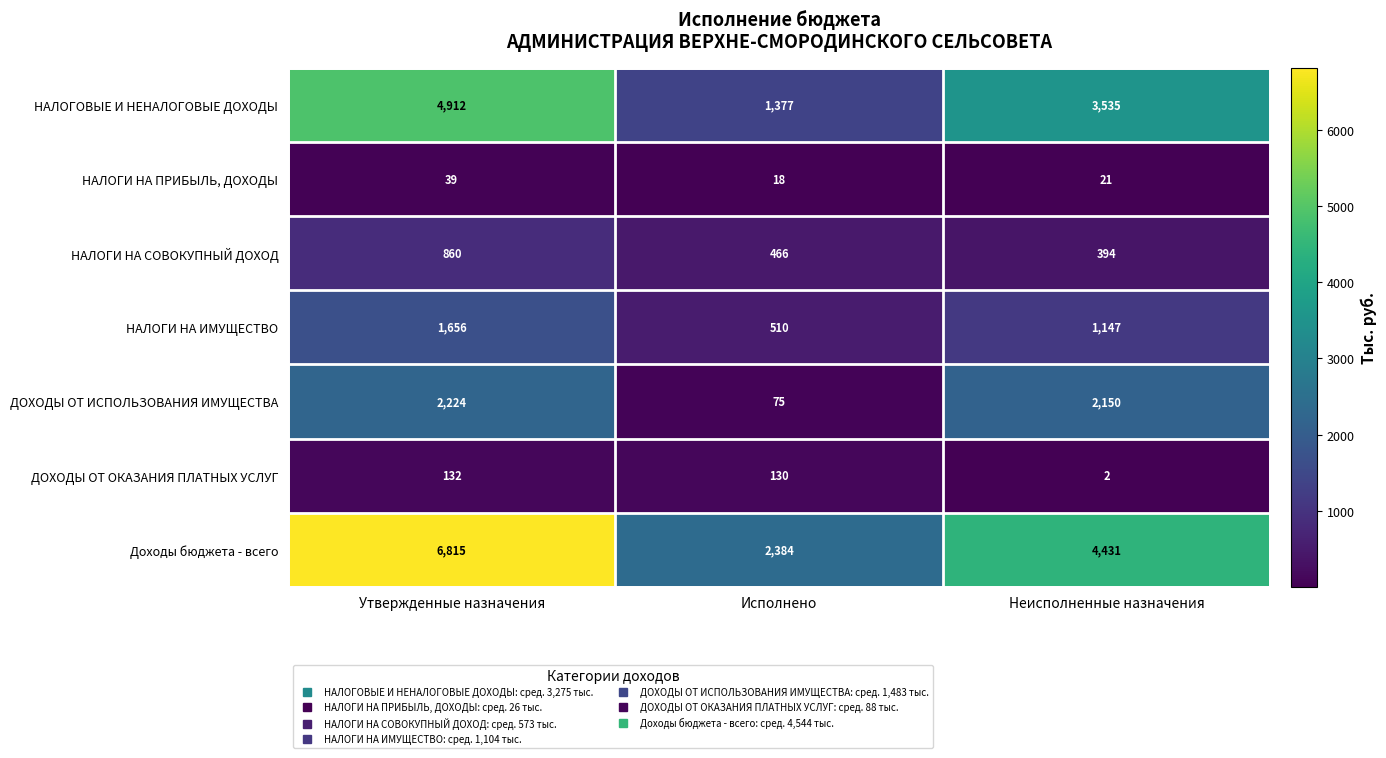

What is the difference between the highest and lowest values at Утвержденные назначения?

6776